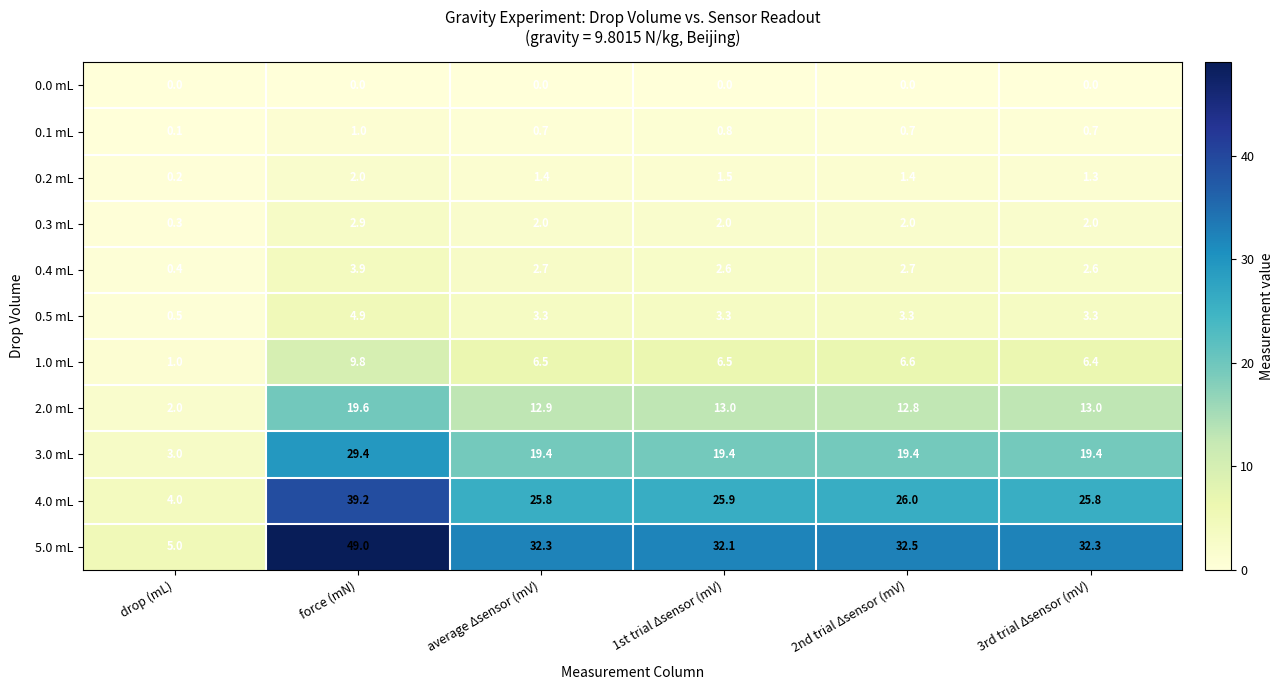

What is the spread (max minus min) of values at 2nd trial Δsensor (mV)?

32.5